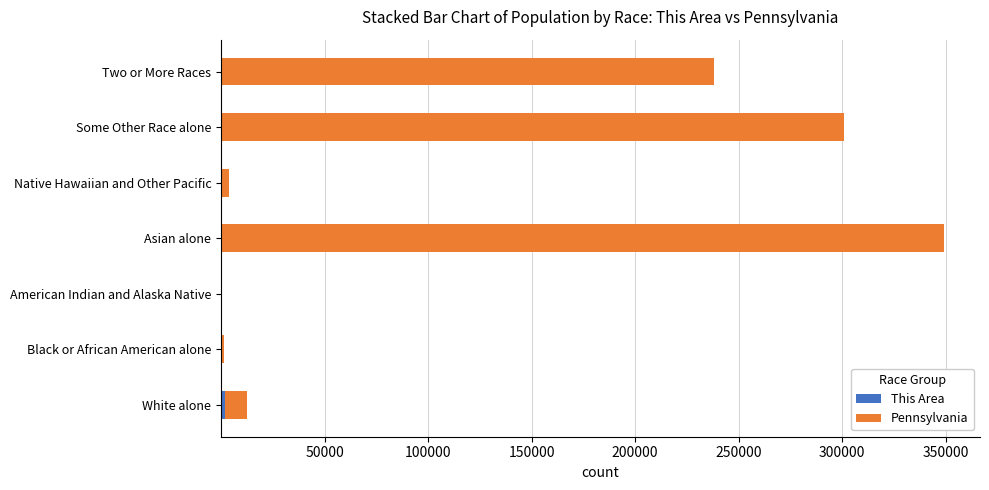

At which category is the sum across all series the highest?

Asian alone